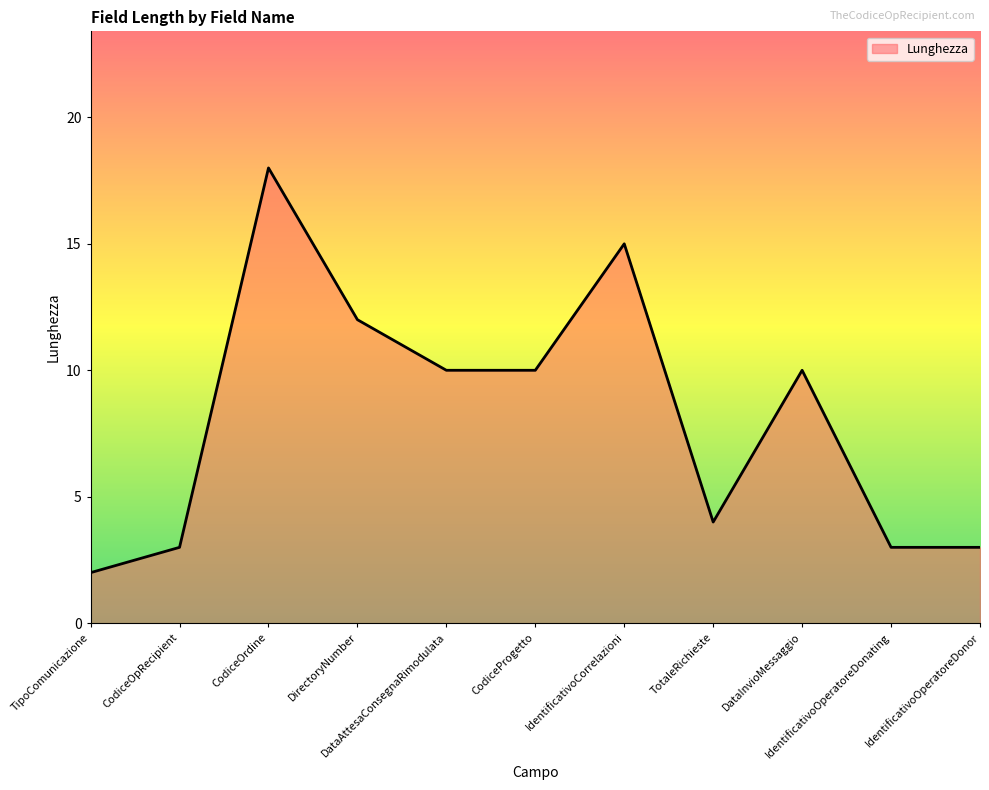

What is the maximum value shown in the chart?

18